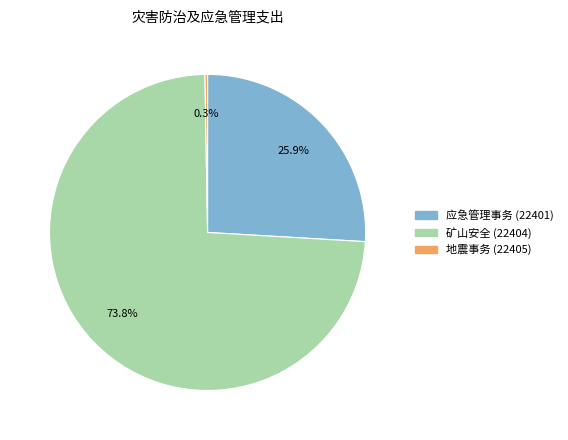

To the nearest percent, what is the difference between the largest and smallest slice percentages?

74%